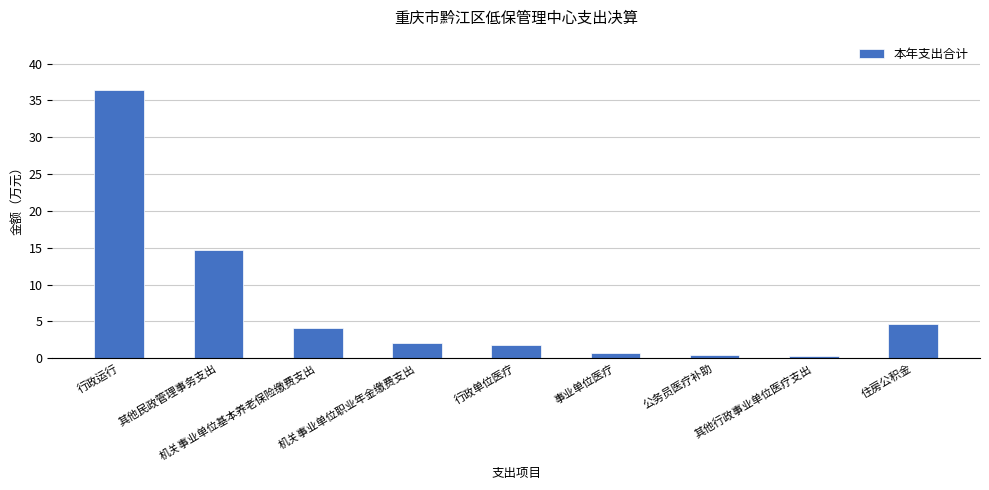

What is the value of the 9th bar from the left?

4.7